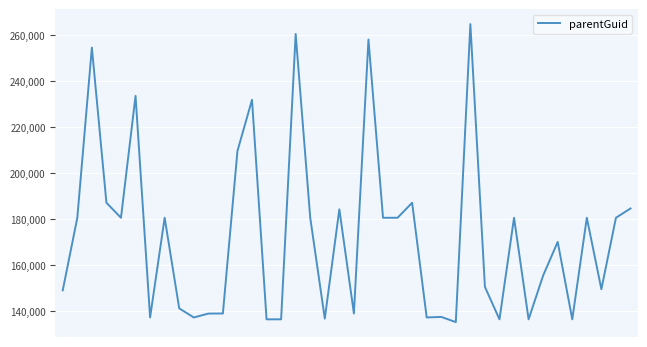

What is the maximum value shown in the chart?

264646